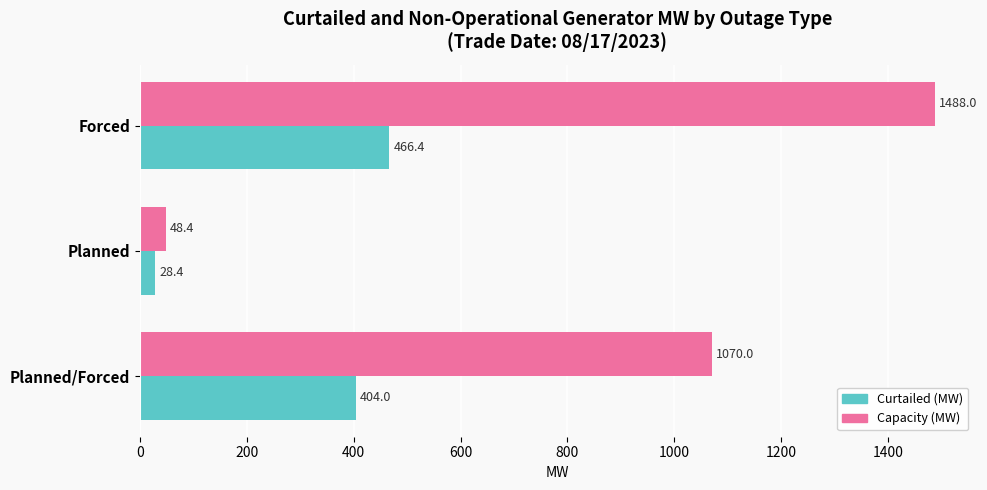

The value of Curtailed (MW) at Planned/Forced is 404.0. True or false?

True